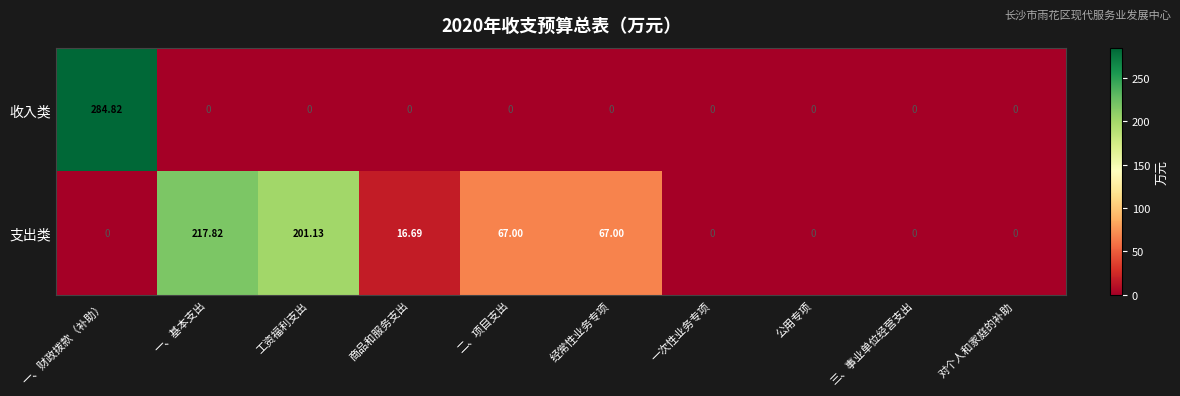

At which label does 支出类 reach its peak?

一、基本支出